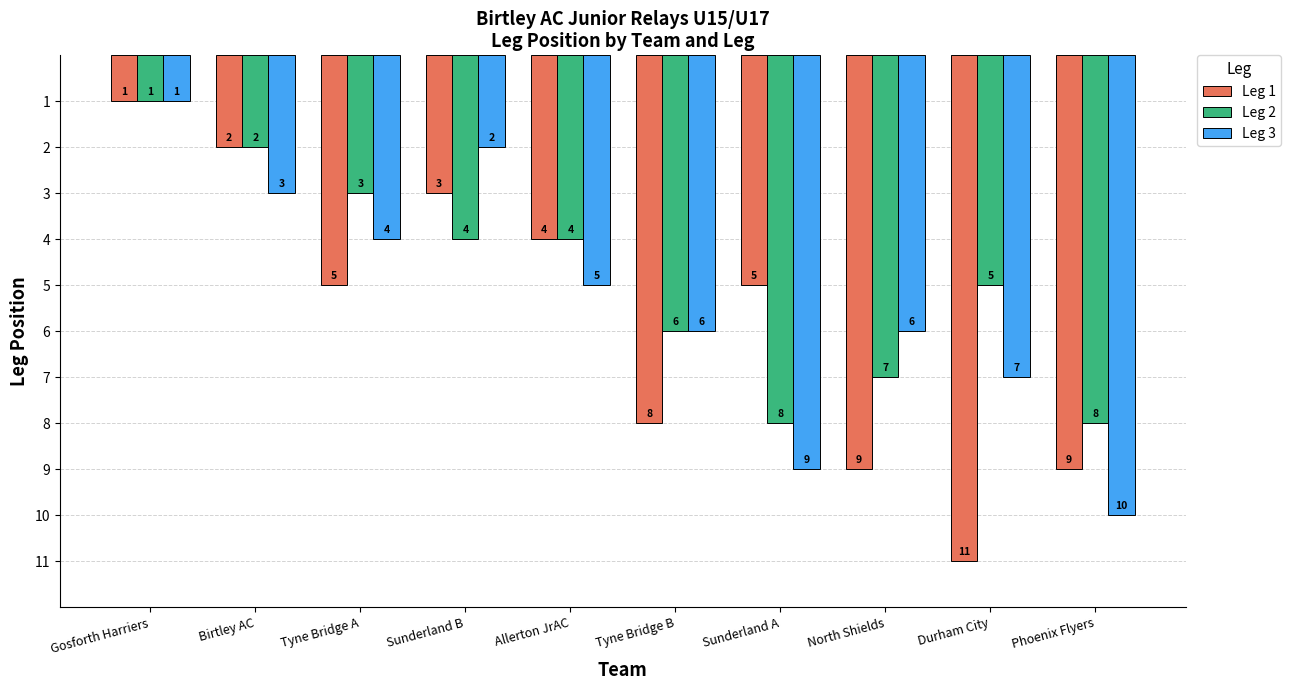

How many data points in Leg 3 are less than 6?

5